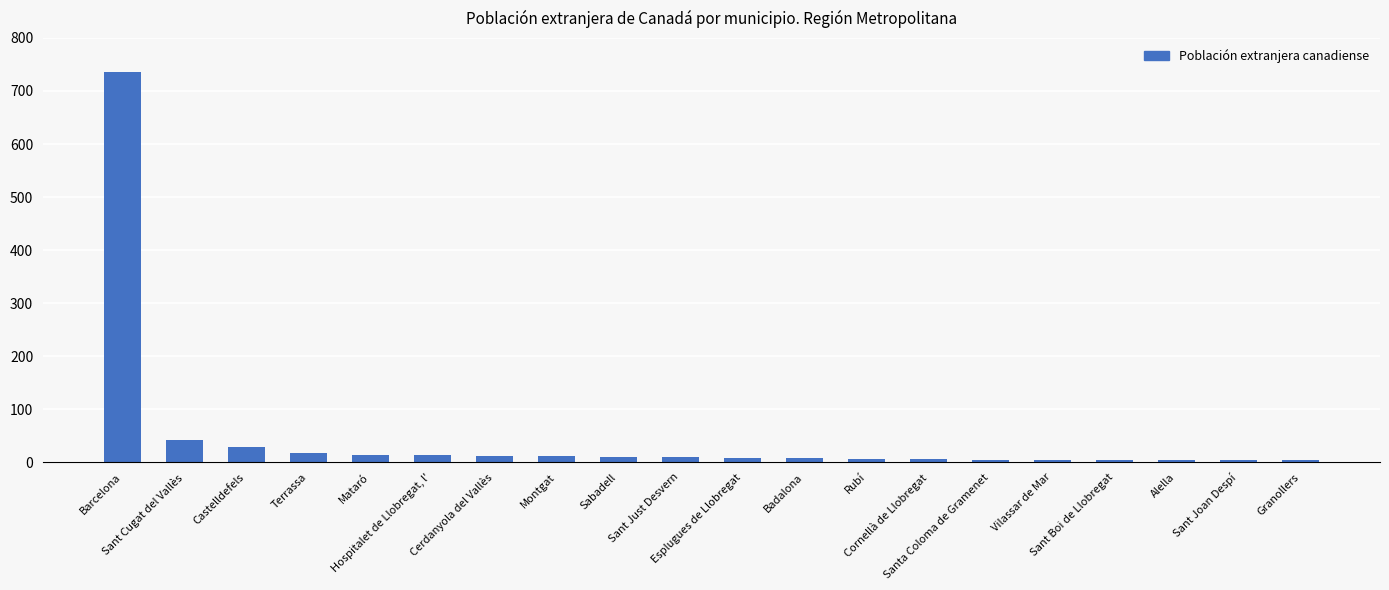

What is the difference between the values at Rubí and Mataró?

8